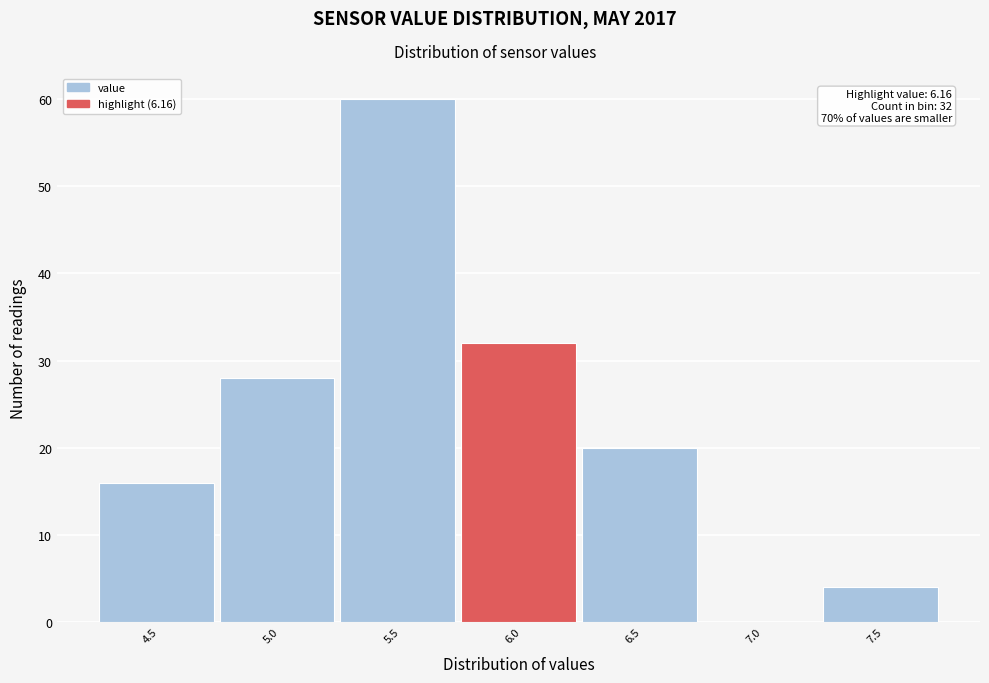

Reading left to right, extract all data points from this chart.

4.5=16	5.0=28	5.5=60	6.0=32	6.5=20	7.0=0	7.5=4